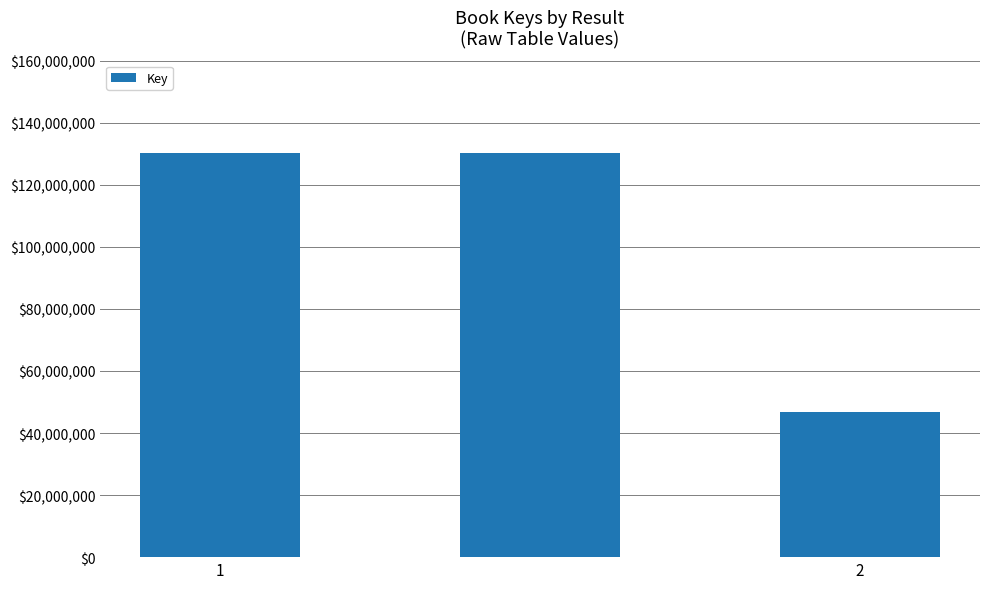

What is the maximum value shown in the chart?

130323810